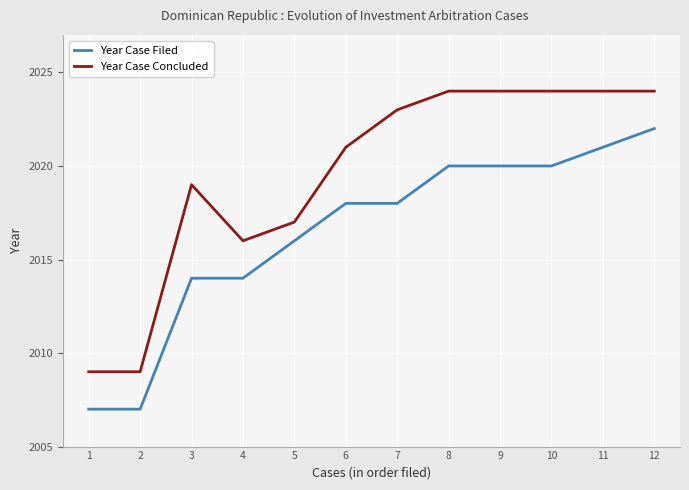

Reading left to right, transcribe all the data shown in this chart.

Year Case Filed: 1=2007	2=2007	3=2014	4=2014	5=2016	6=2018	7=2018	8=2020	9=2020	10=2020	11=2021	12=2022
Year Case Concluded: 1=2009	2=2009	3=2019	4=2016	5=2017	6=2021	7=2023	8=2024	9=2024	10=2024	11=2024	12=2024